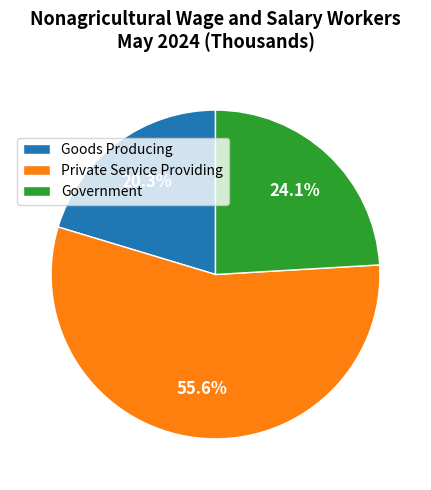

The Goods Producing slice represents 29% of the pie. True or false?

False